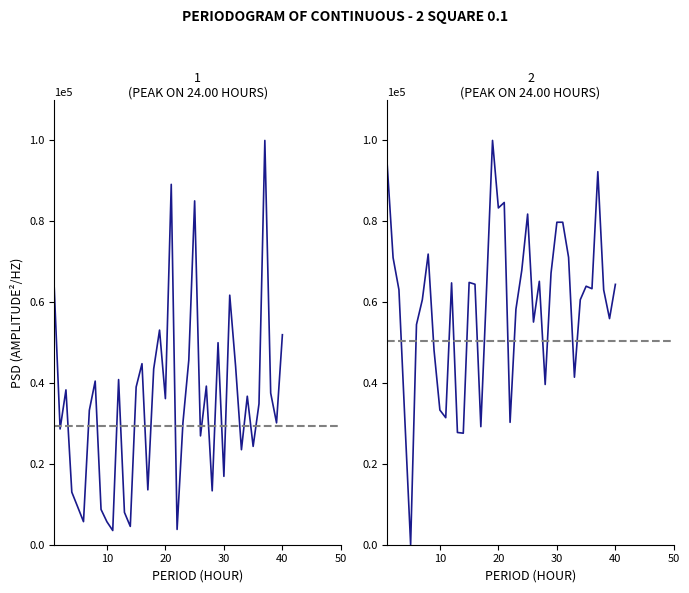

List the series in order of their peak value, highest first.

dnbrad, rade9_aggzone_norm